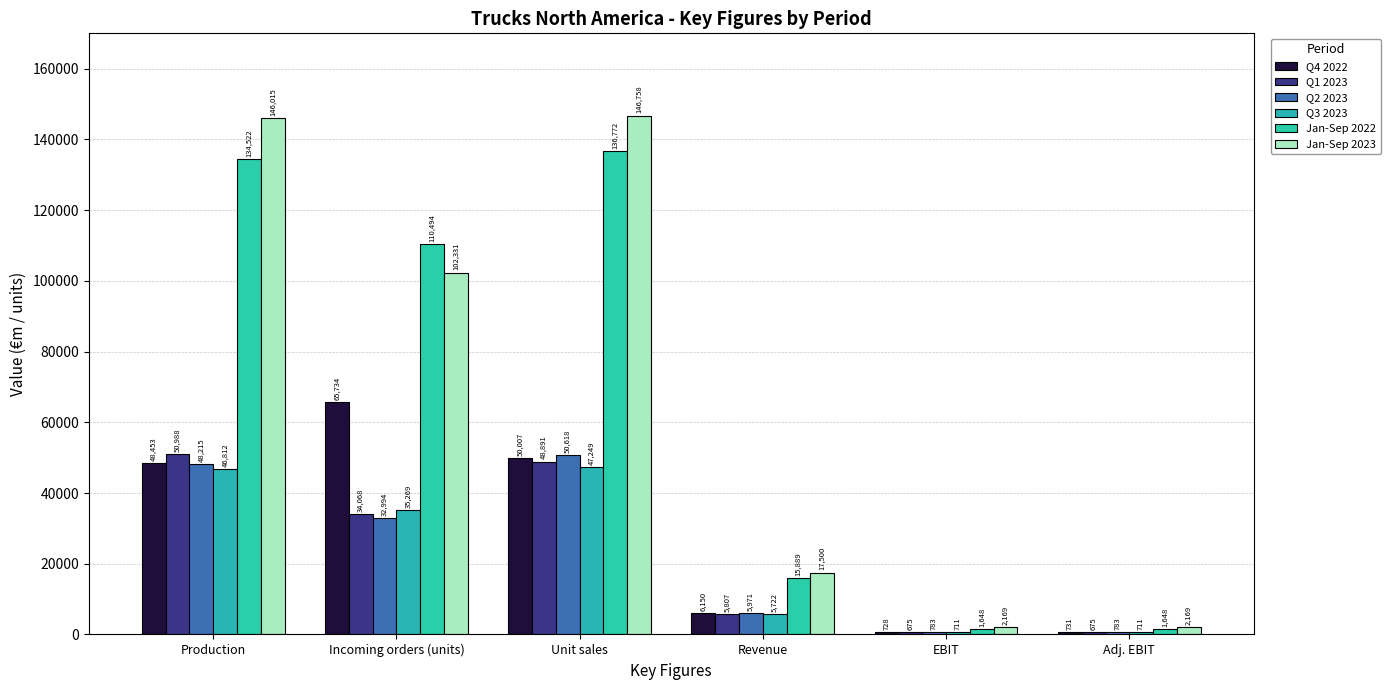

Reading left to right, list all the values displayed in this chart.

Q4 2022: Production=48453	Incoming orders (units)=65734	Unit sales=50007	Revenue=6150	EBIT=728	Adj. EBIT=731
Q1 2023: Production=50988	Incoming orders (units)=34068	Unit sales=48891	Revenue=5807	EBIT=675	Adj. EBIT=675
Q2 2023: Production=48215	Incoming orders (units)=32994	Unit sales=50618	Revenue=5971	EBIT=783	Adj. EBIT=783
Q3 2023: Production=46812	Incoming orders (units)=35269	Unit sales=47249	Revenue=5722	EBIT=711	Adj. EBIT=711
Jan-Sep 2022: Production=134522	Incoming orders (units)=110494	Unit sales=136772	Revenue=15889	EBIT=1648	Adj. EBIT=1648
Jan-Sep 2023: Production=146015	Incoming orders (units)=102331	Unit sales=146758	Revenue=17500	EBIT=2169	Adj. EBIT=2169